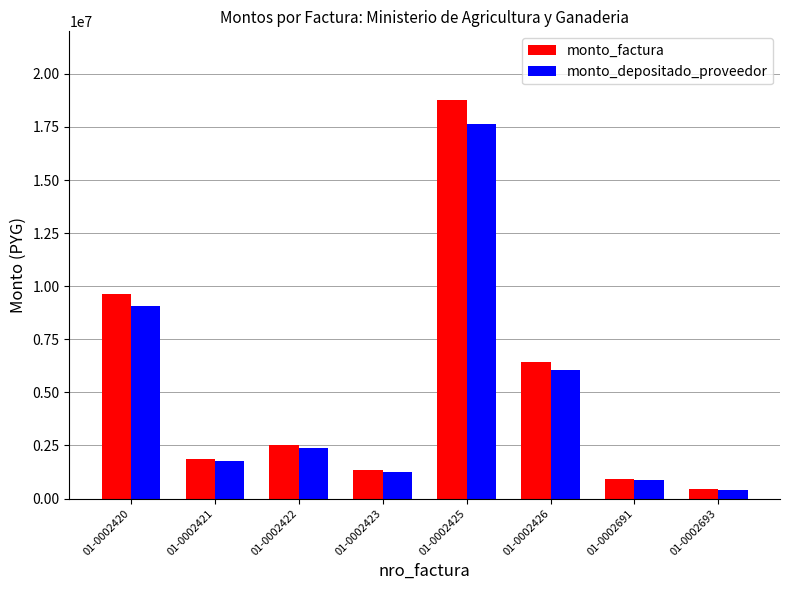

How many bars are there in each group?

2